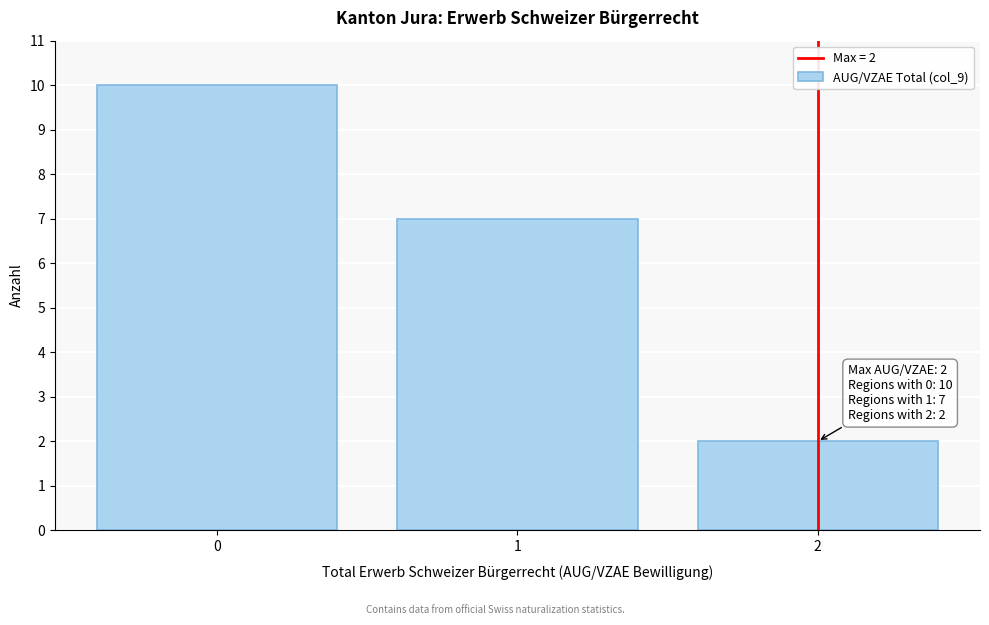

Reading left to right, extract all data points from this chart.

10	7	2